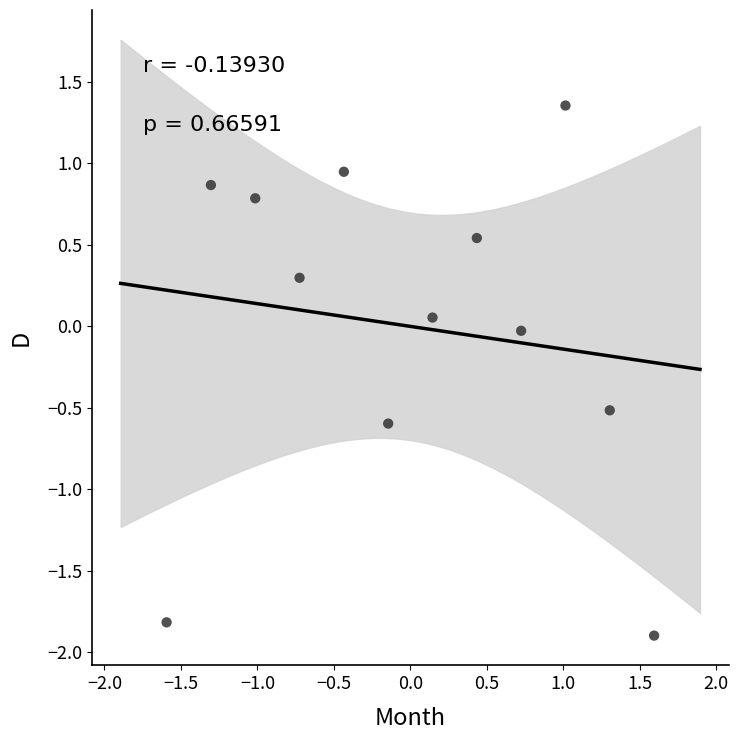

What is the range of Y values (max minus min)?

3.3